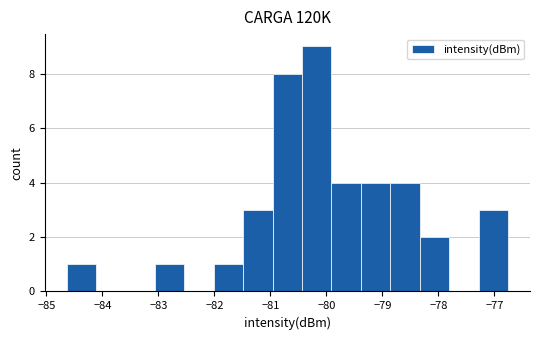

Reading left to right, transcribe this chart: for each bar, give the range it covers on the x-axis and its height. Neither the bar edges nor the heights are printed on the chart, so give them approximately, as read against the axes.

-84.6 to -84.1: 1
-84.1 to -83.6: 0
-83.6 to -83.1: 0
-83.1 to -82.5: 1
-82.5 to -82.0: 0
-82.0 to -81.5: 1
-81.5 to -81.0: 3
-81.0 to -80.4: 8
-80.4 to -79.9: 9
-79.9 to -79.4: 4
-79.4 to -78.9: 4
-78.9 to -78.3: 4
-78.3 to -77.8: 2
-77.8 to -77.3: 0
-77.3 to -76.8: 3